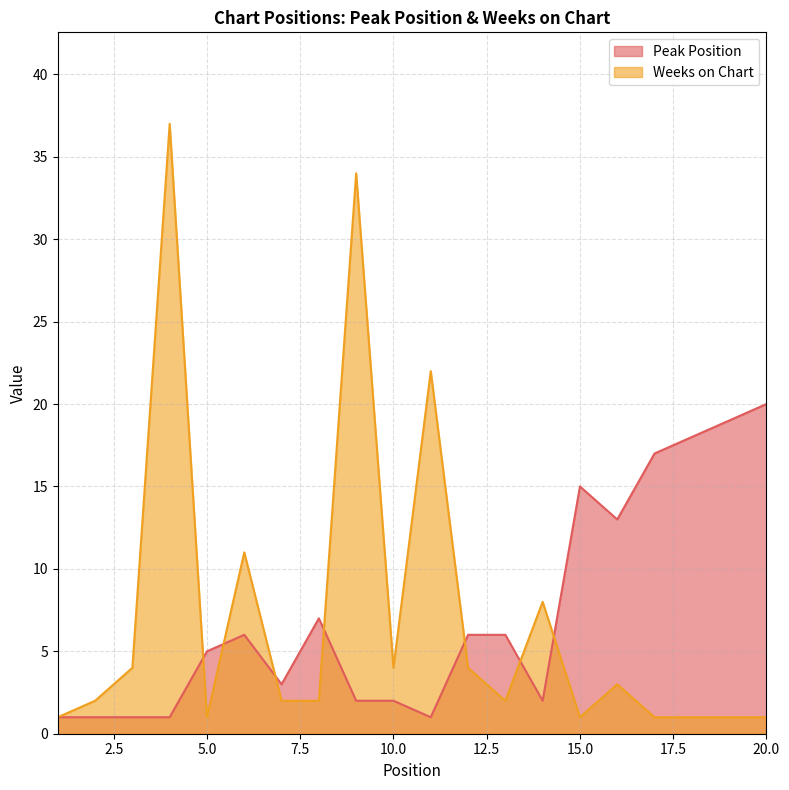

Between 11 and 1, which is larger?

11